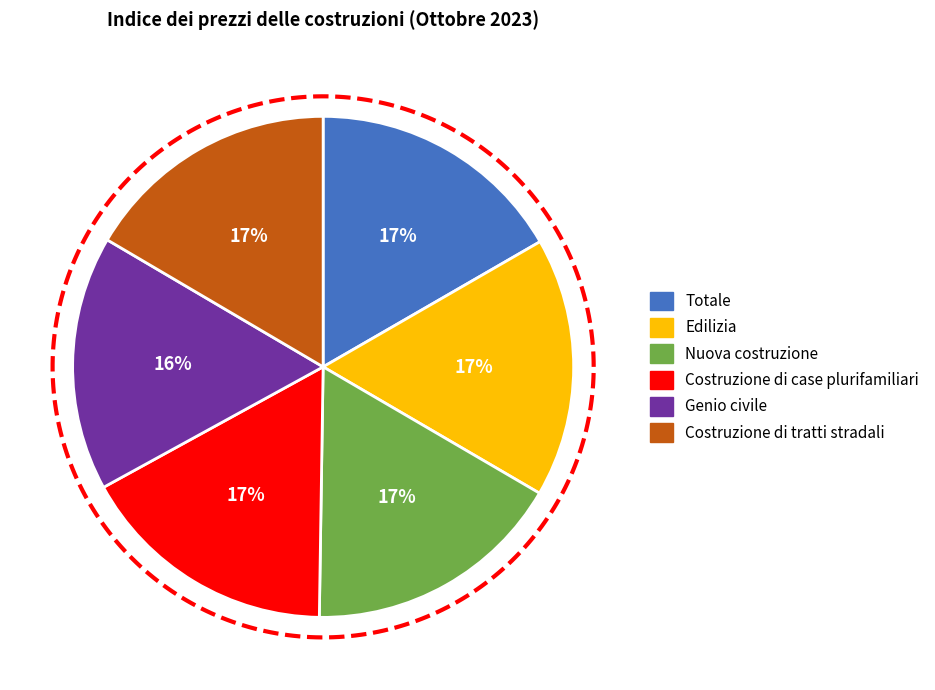

Combined, what portion of the pie is Costruzione di tratti stradali and Costruzione di case plurifamiliari?

33.3%